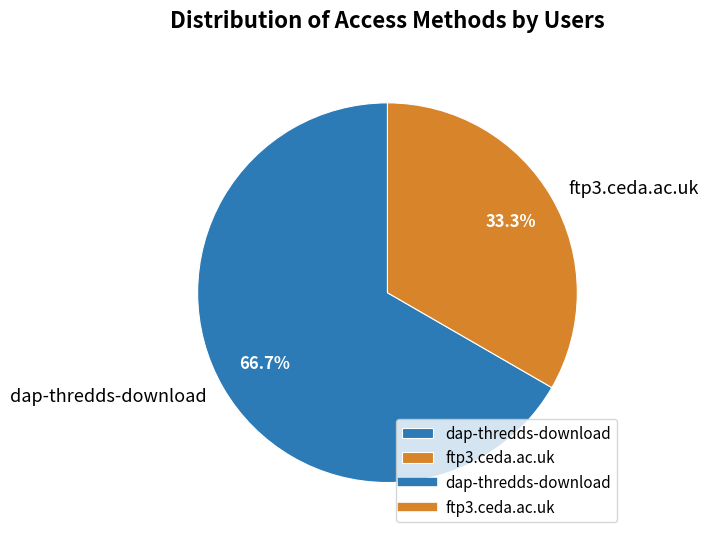

To the nearest percent, what is the combined percentage of dap-thredds-download and ftp3.ceda.ac.uk?

100%